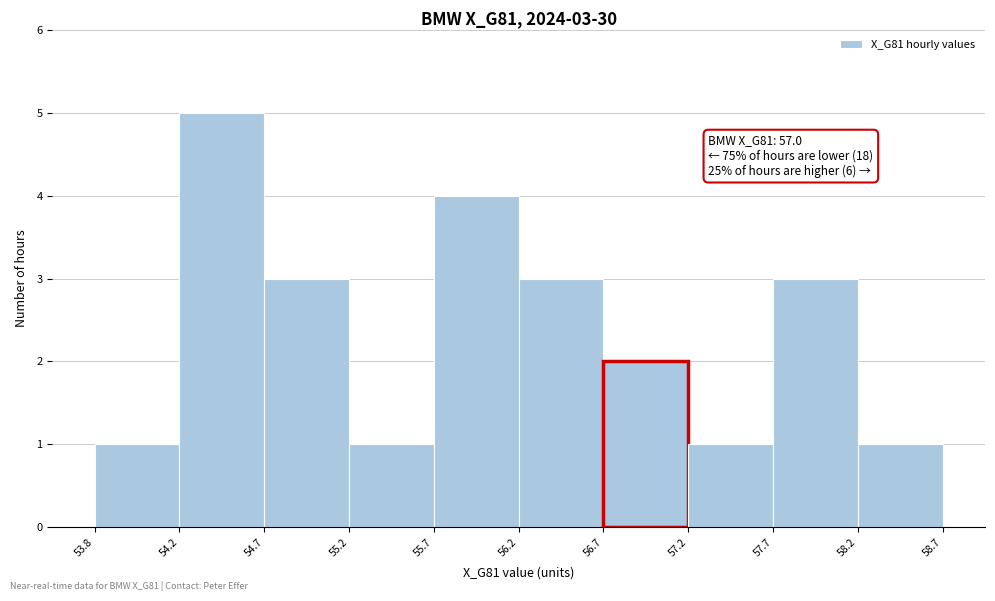

Which range on the x-axis has the tallest bar?

54.2 to 54.7